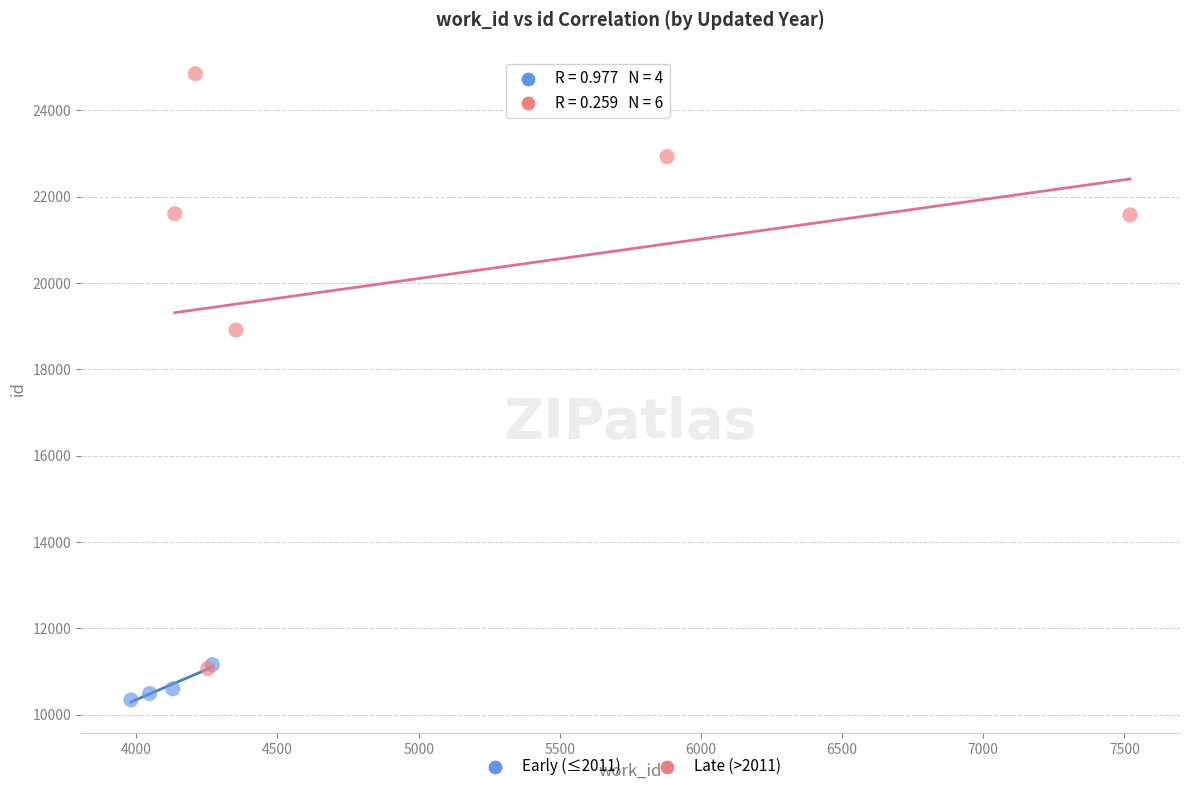

Which series contains the lowest Y value?

Early (≤2011)